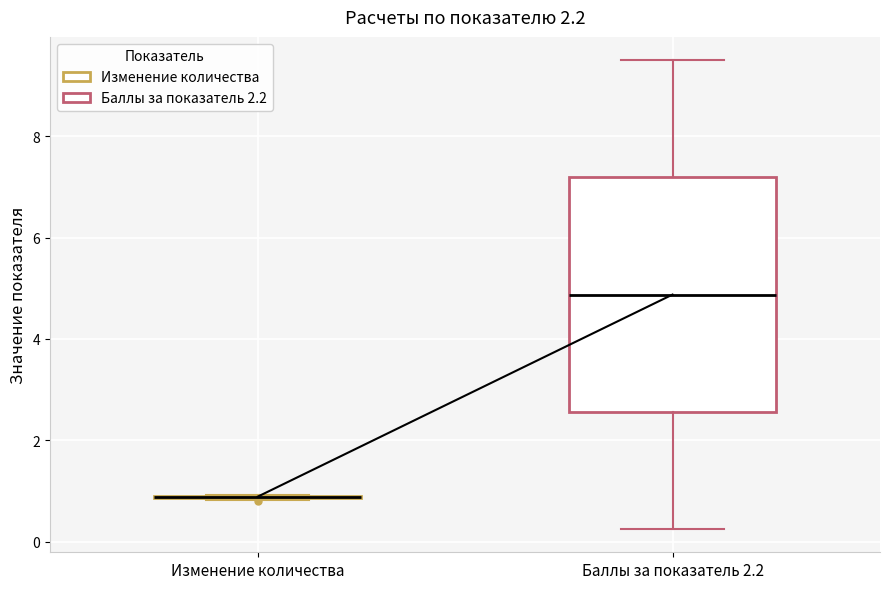

Which box is the tallest, from its lower edge to its upper edge?

Баллы за показатель 2.2